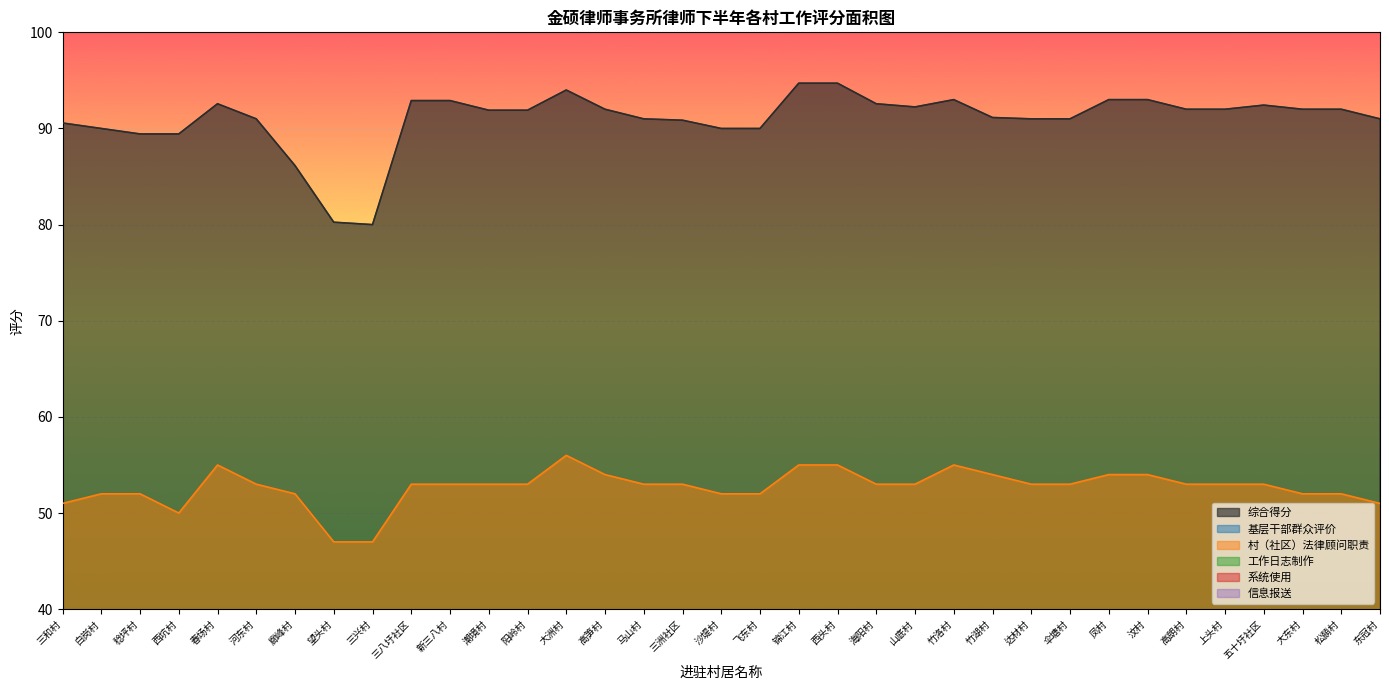

True or false: 基层干部群众评价 and 工作日志制作 cross at least once.

False